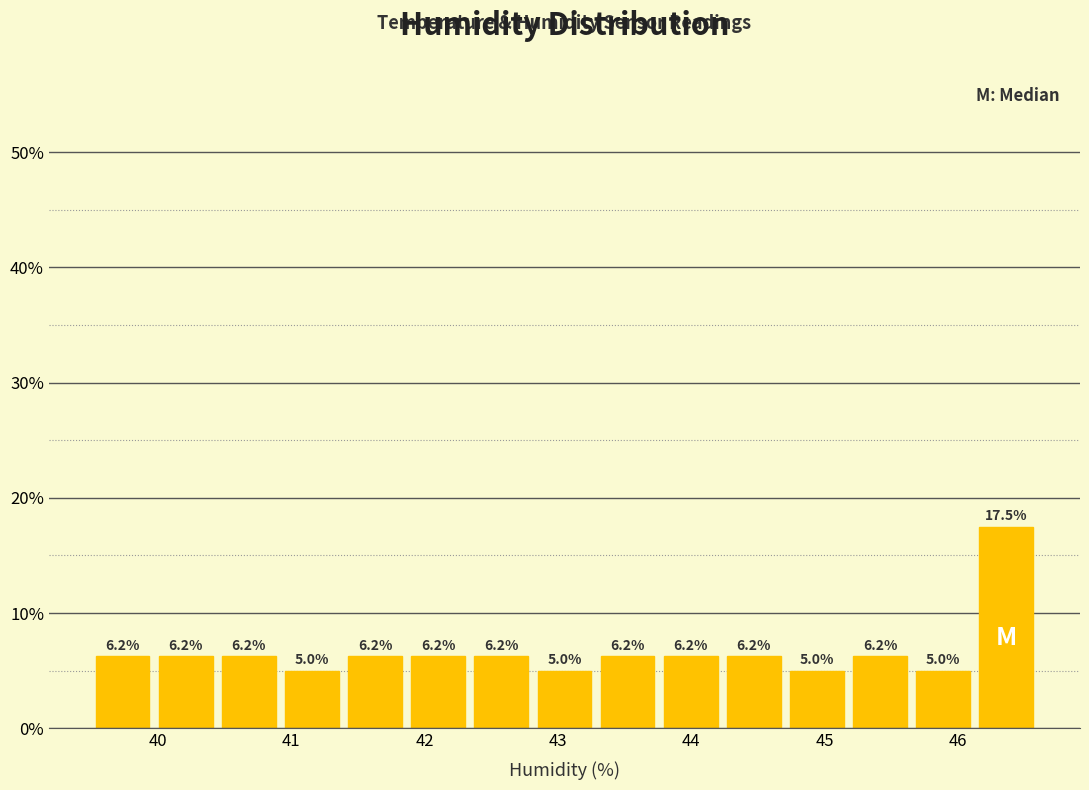

Reading left to right, list every bar in this chart as the range it spans on the x-axis followed by its height. The bar edges are not printed on the chart, so give them approximately, as read against the axis.

39.5 to 40.0: 6.2
40.0 to 40.4: 6.2
40.4 to 40.9: 6.2
40.9 to 41.4: 5.0
41.4 to 41.9: 6.2
41.9 to 42.3: 6.2
42.3 to 42.8: 6.2
42.8 to 43.3: 5.0
43.3 to 43.8: 6.2
43.8 to 44.2: 6.2
44.2 to 44.7: 6.2
44.7 to 45.2: 5.0
45.2 to 45.7: 6.2
45.7 to 46.1: 5.0
46.1 to 46.6: 17.5